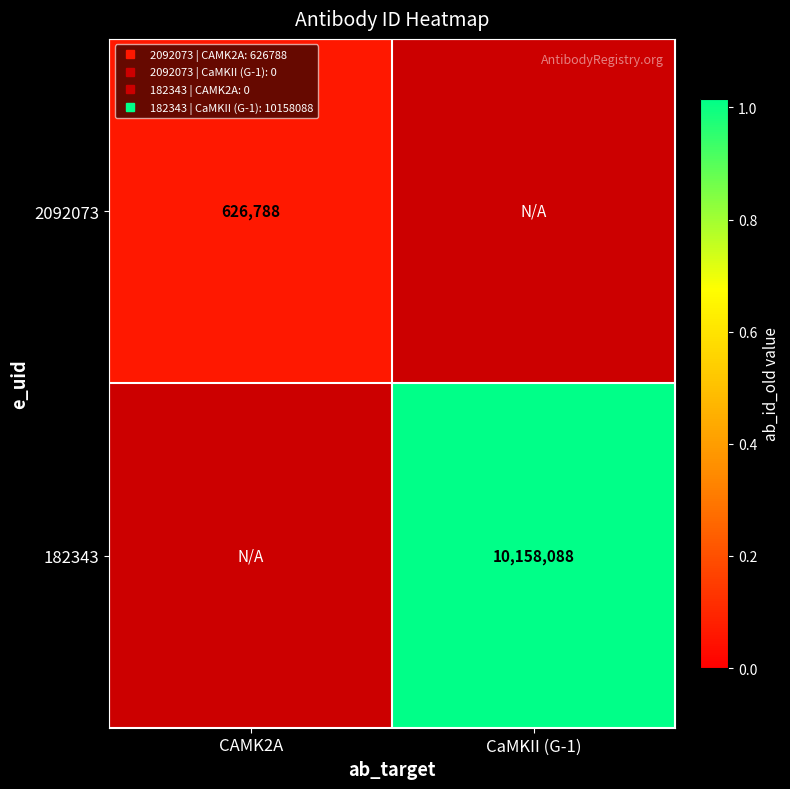

How many distinct data groups are displayed?

2